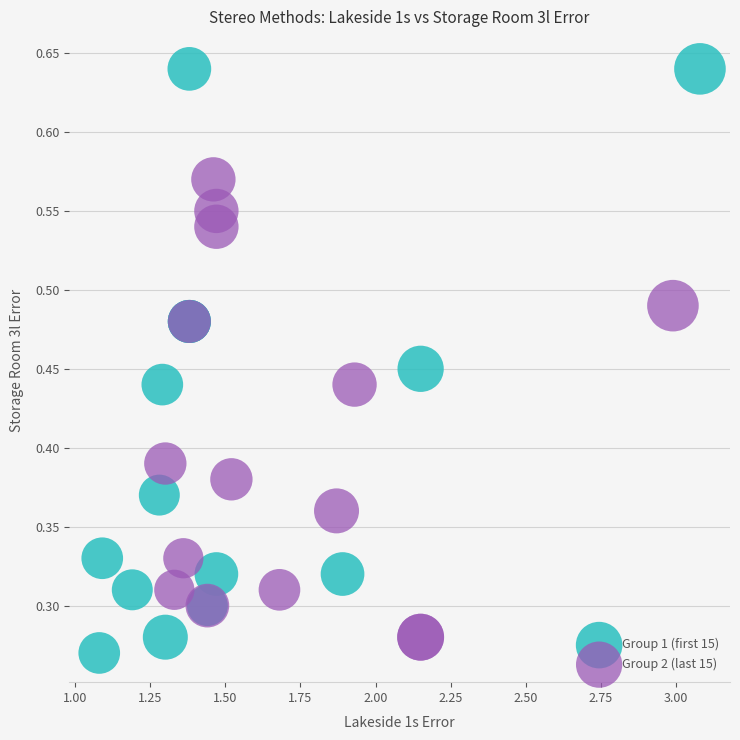

Which series contains the lowest Y value?

Group 1 (first 15)